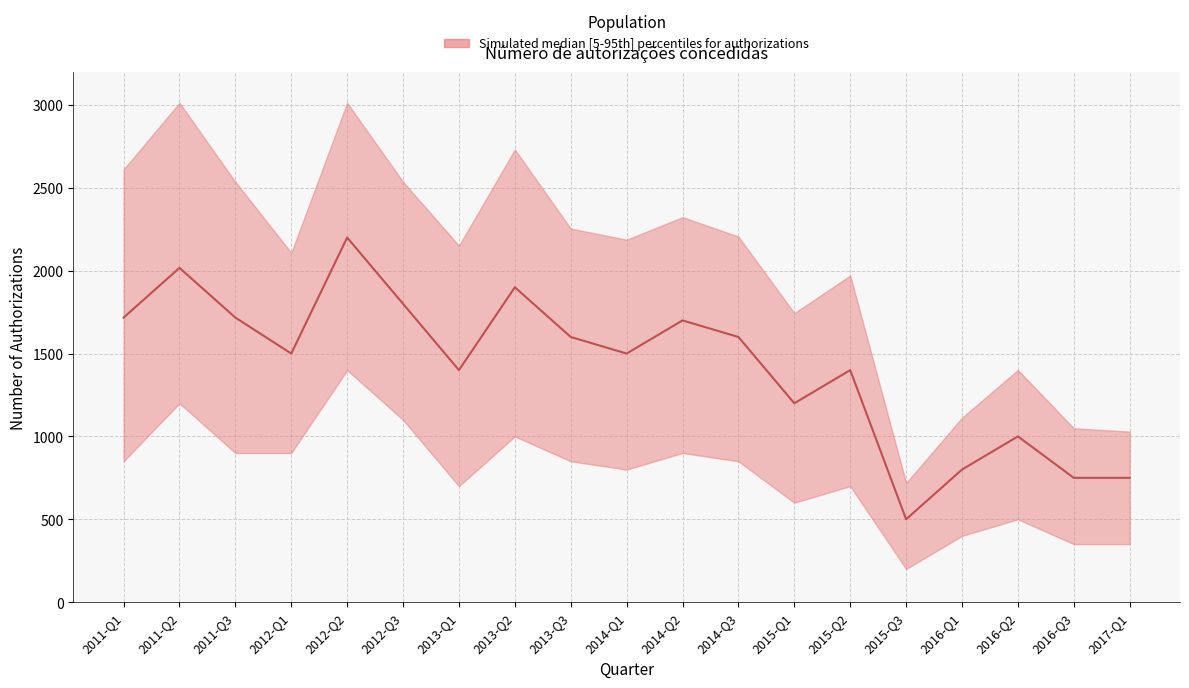

How many series are shown in this chart?

1